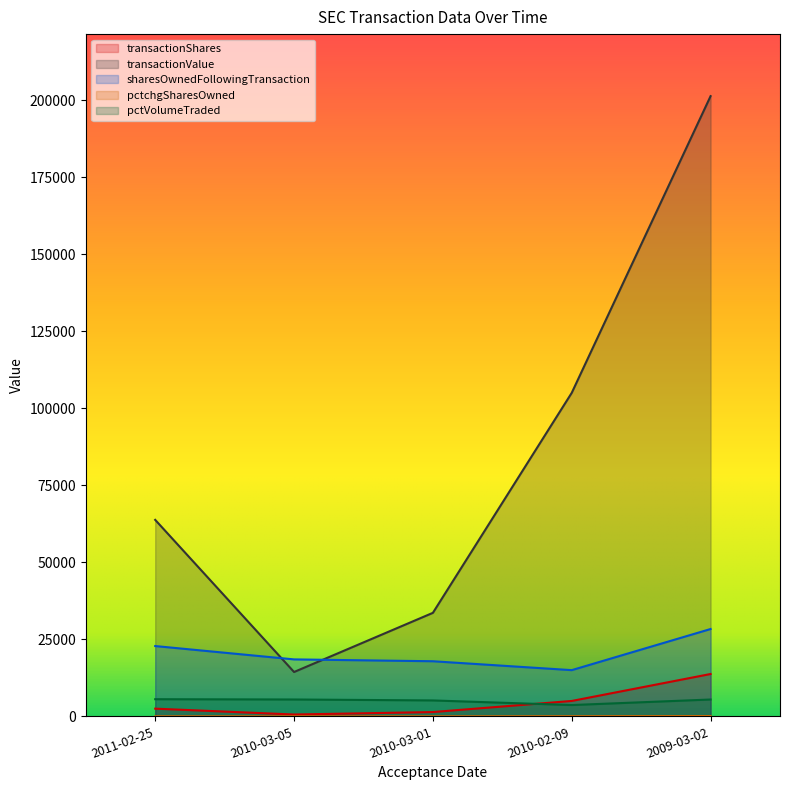

What are all the series names shown in the legend?

transactionShares, transactionValue, sharesOwnedFollowingTransaction, pctchgSharesOwned, pctVolumeTraded